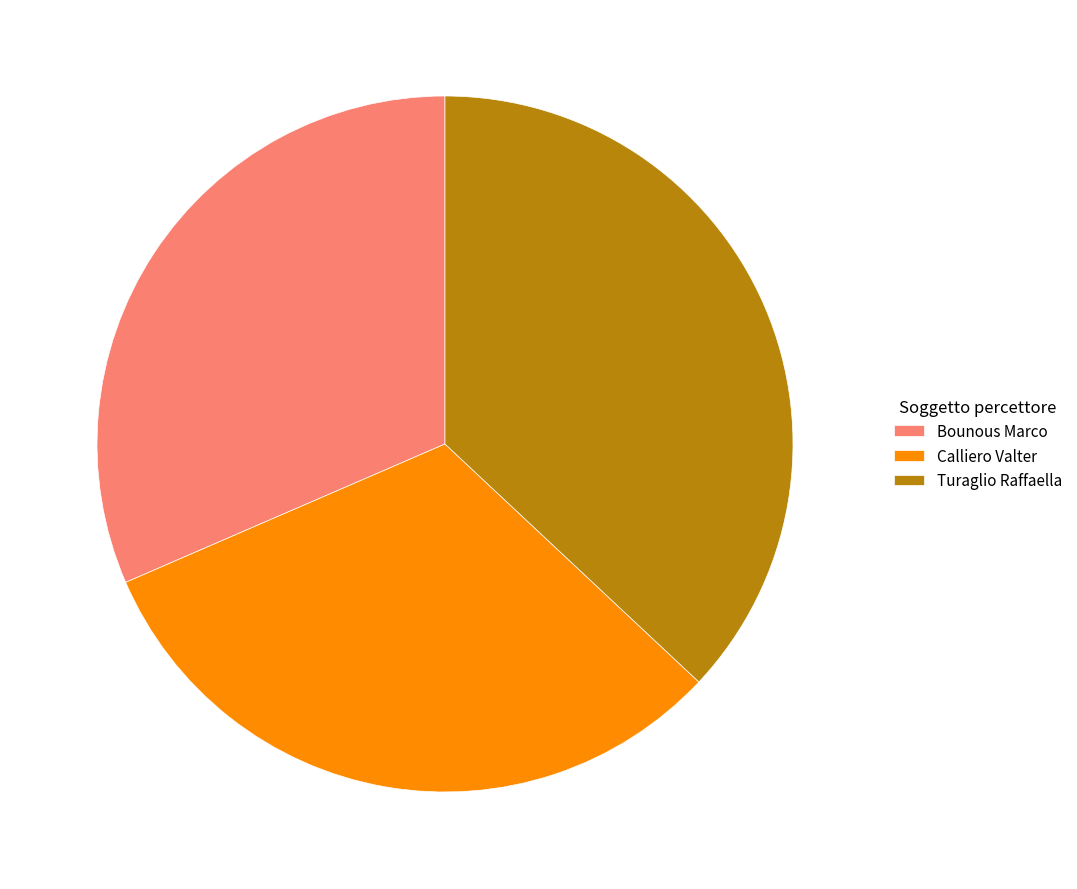

The Bounous Marco slice represents 22% of the pie. True or false?

False